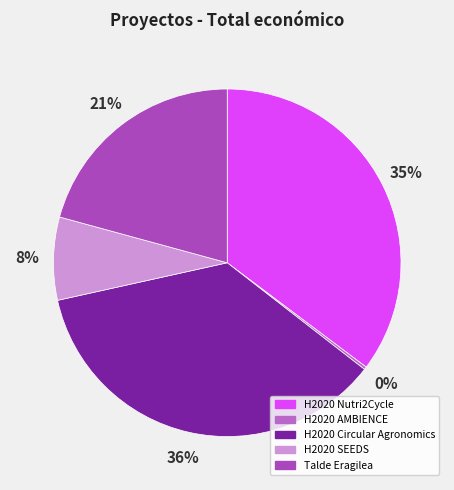

The H2020 Circular Agronomics slice represents 47% of the pie. True or false?

False